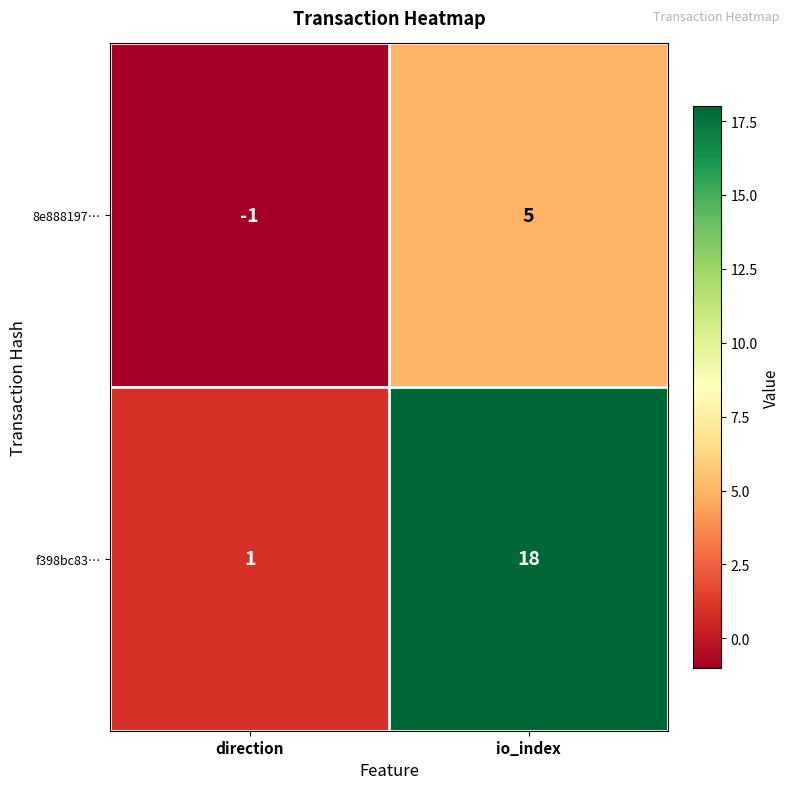

What is the total value across all series at io_index?

23